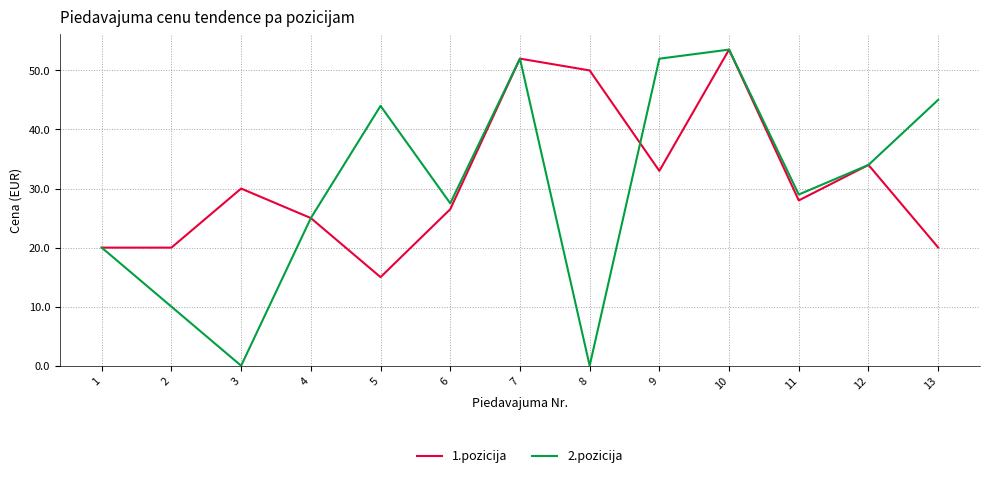

Reading right to left, what are all the values shown in this chart?

1.pozicija: 13=20.0	12=34.0	11=28.0	10=53.5	9=33.0	8=50.0	7=52.0	6=26.5	5=15.0	4=25.0	3=30.0	2=20.0	1=20.0
2.pozicija: 13=45.0	12=34.0	11=29.0	10=53.5	9=52.0	8=0.0	7=52.0	6=27.5	5=44.0	4=25.0	3=0.0	2=10.0	1=20.0